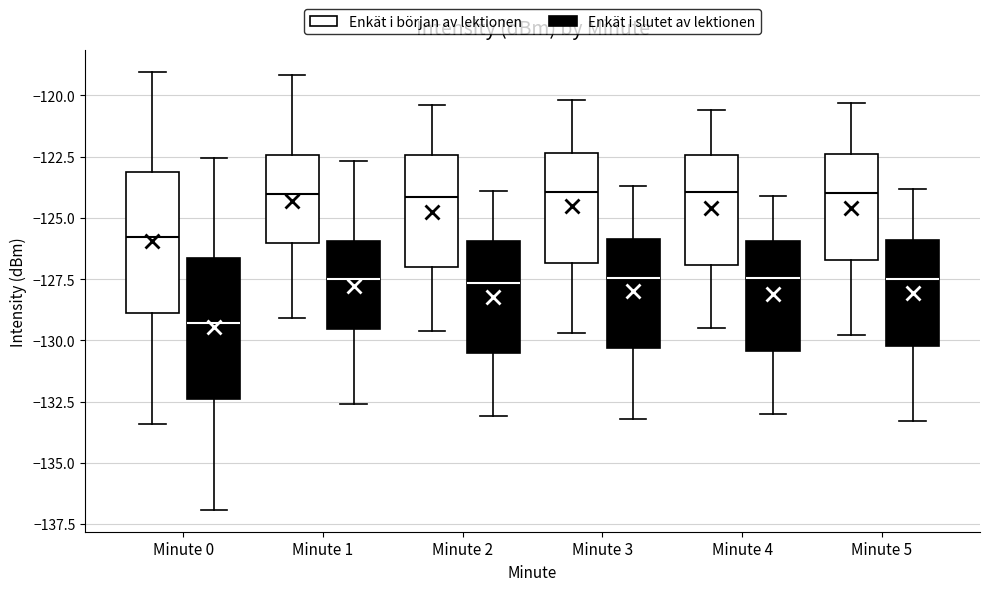

Where does the lower whisker of the box for Minute 4 (Enkät i början av lektionen) end on the y-axis? The values are not printed on the chart, so give them approximately, as read against the axis.

-129.5